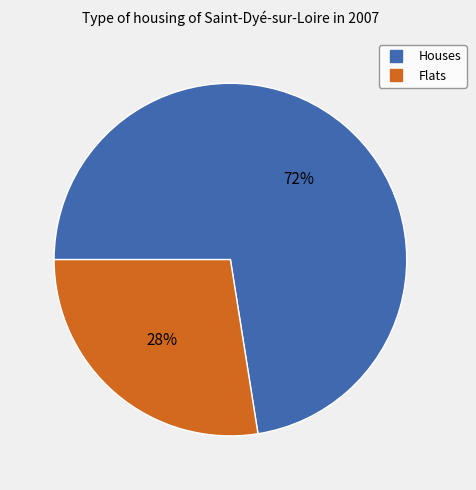

Is there any slice that represents more than half of the pie?

Yes